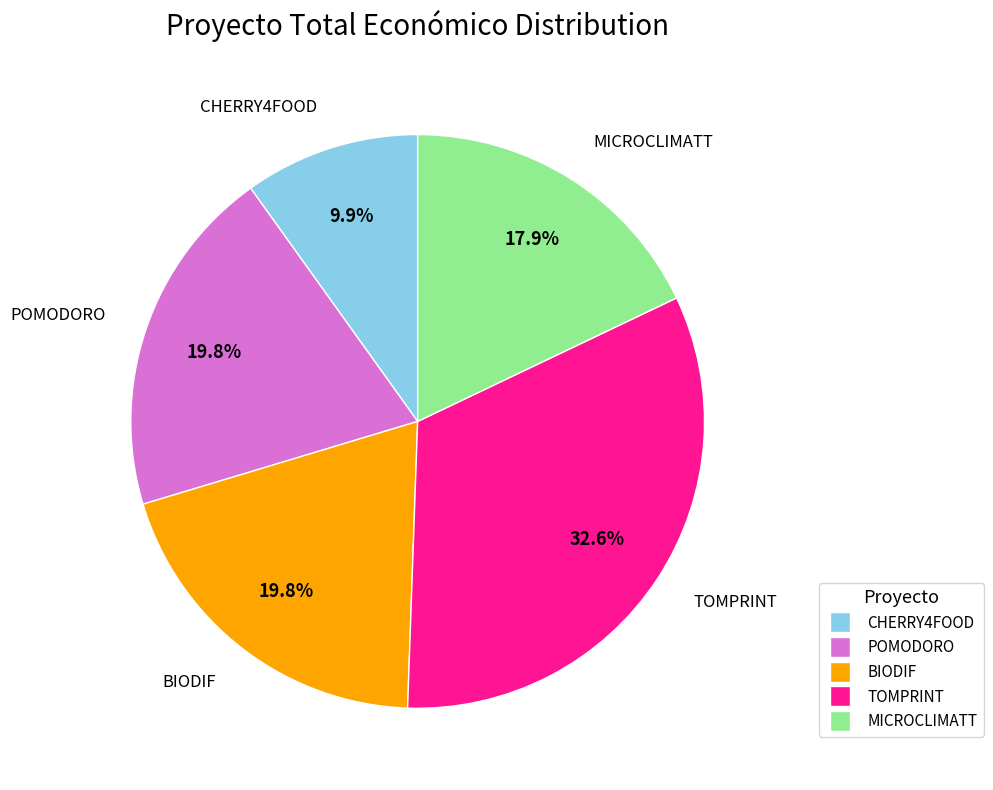

What is the ratio of the value at POMODORO to the value at MICROCLIMATT?

1.1